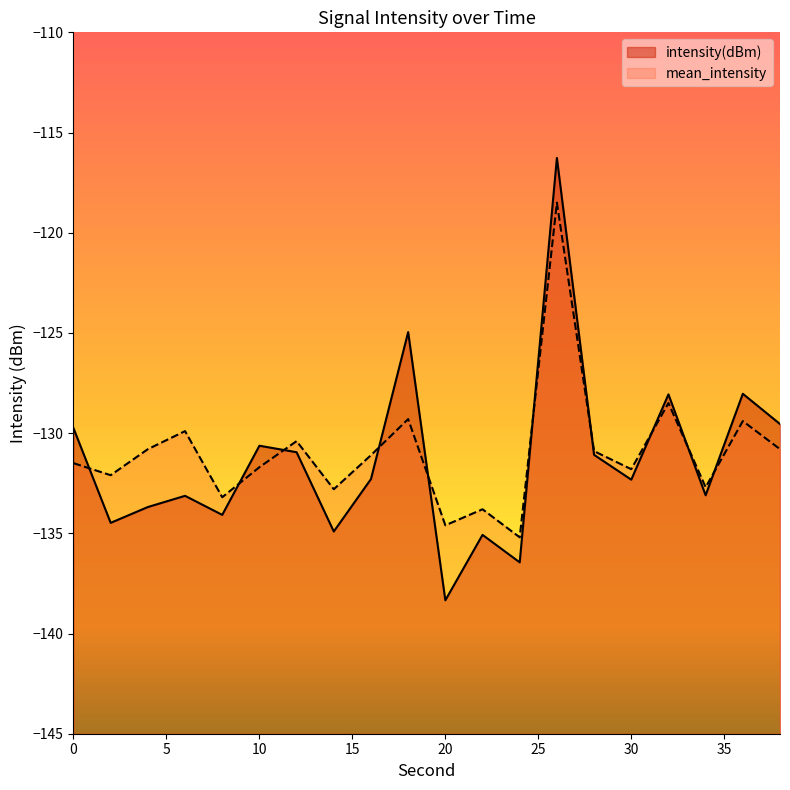

Reading left to right, extract all data points from this chart.

intensity(dBm): 0=-129.8	2=-134.5	4=-133.7	6=-133.1	8=-134.1	10=-130.6	12=-131.0	14=-134.9	16=-132.3	18=-125.0	20=-138.3	22=-135.1	24=-136.4	26=-116.3	28=-131.1	30=-132.3	32=-128.1	34=-133.1	36=-128.0	38=-129.5
mean_intensity: 0=-131.5	2=-132.1	4=-130.8	6=-129.9	8=-133.2	10=-131.7	12=-130.4	14=-132.8	16=-131.1	18=-129.3	20=-134.6	22=-133.8	24=-135.2	26=-118.5	28=-130.9	30=-131.8	32=-128.5	34=-132.7	36=-129.4	38=-130.8